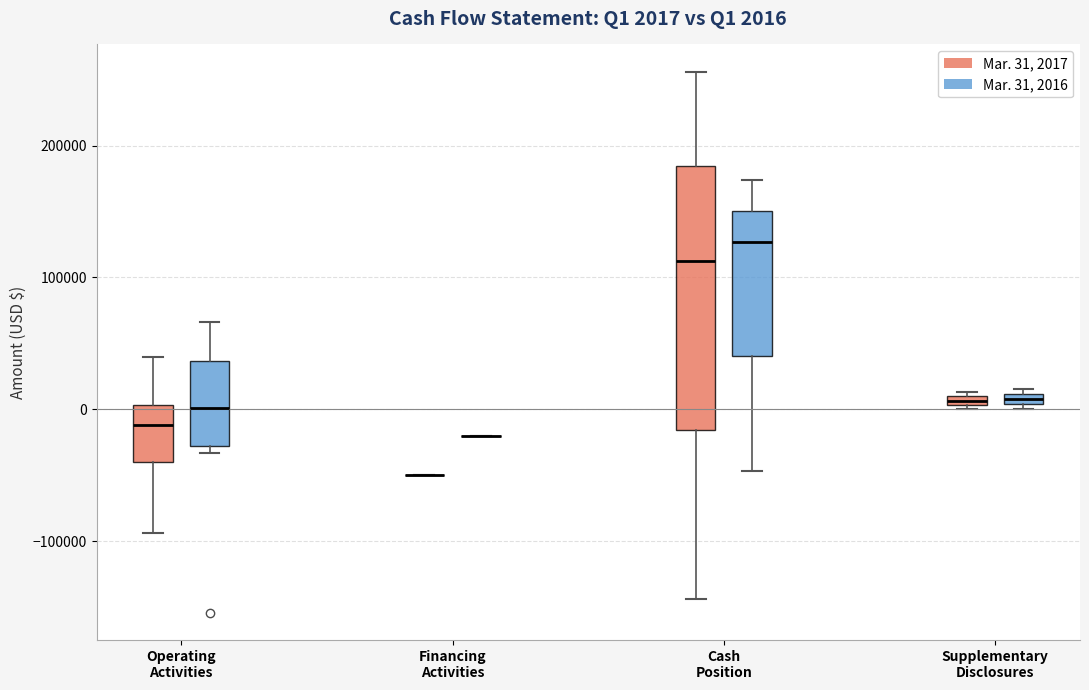

Comparing the boxes themselves (not the whiskers), which one is the tallest?

Cash Position (Mar. 31, 2017)